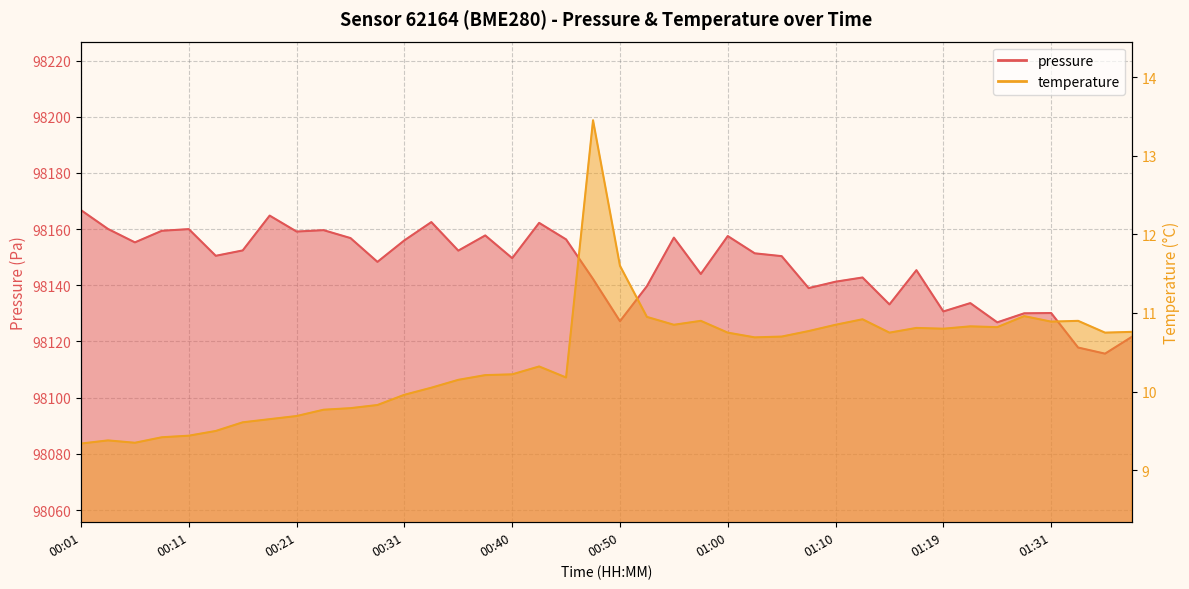

What is the difference between the highest and lowest values at 01:05?

98139.7